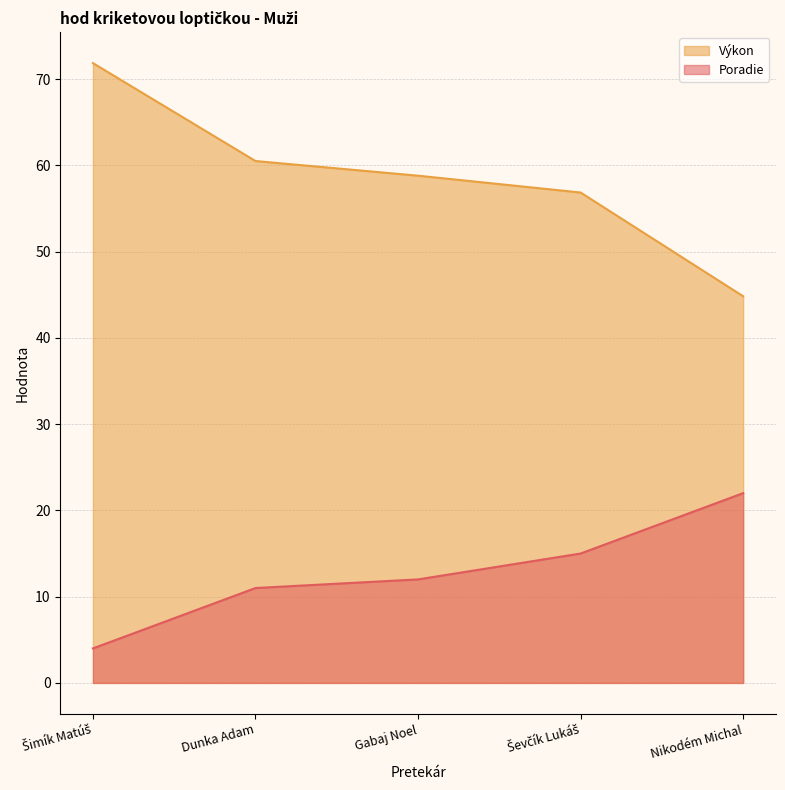

What is the label of the 5th point from the left?

Nikodém Michal